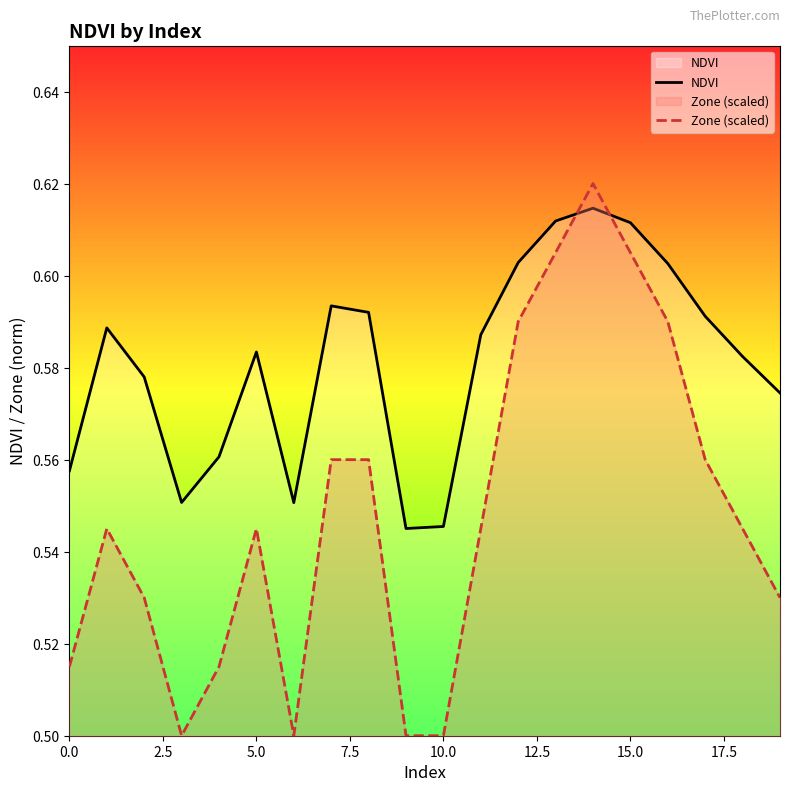

True or false: NDVI has a value of 1.0 at 15.0.

False